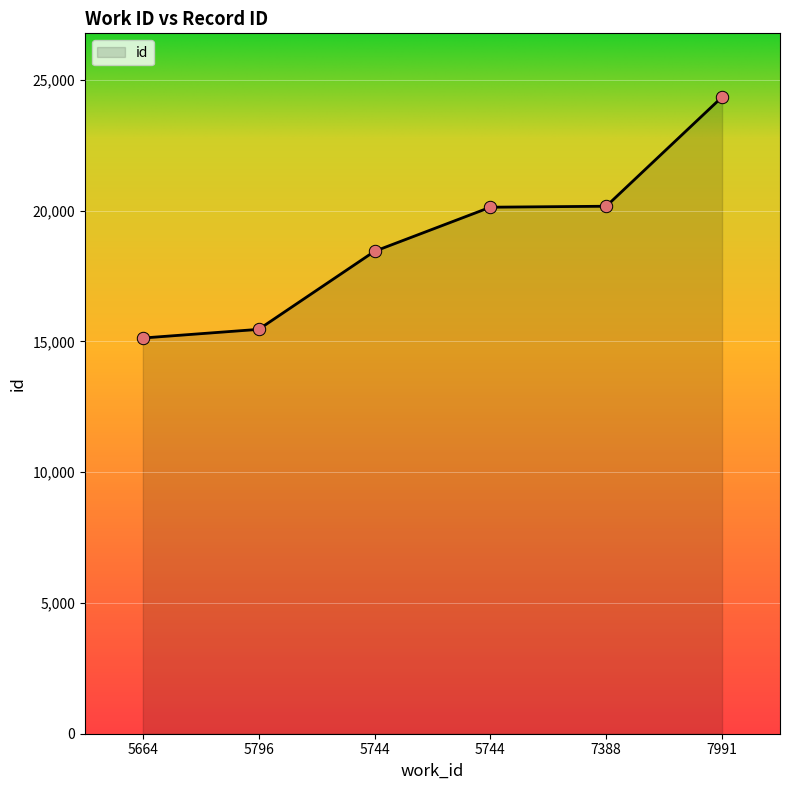

Approximately how many times larger is the value at 5664 compared to 7991?

0.6